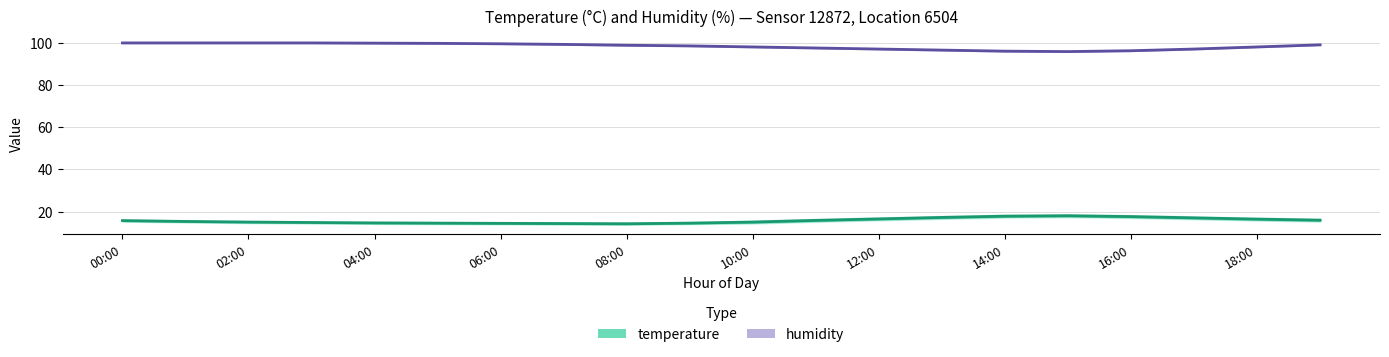

How many values in the humidity series are below 98?

7